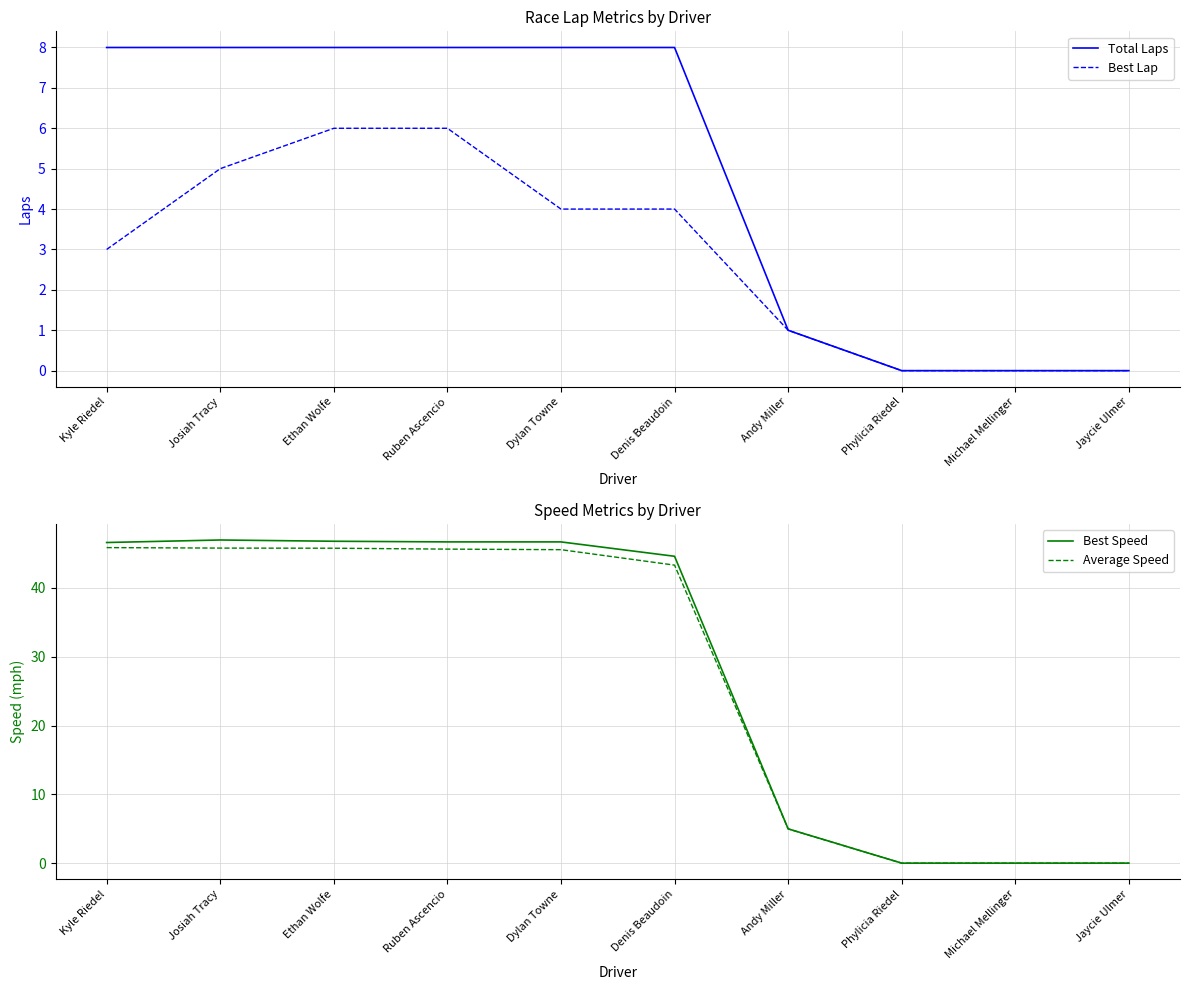

How many values in Best Lap are above zero?

7